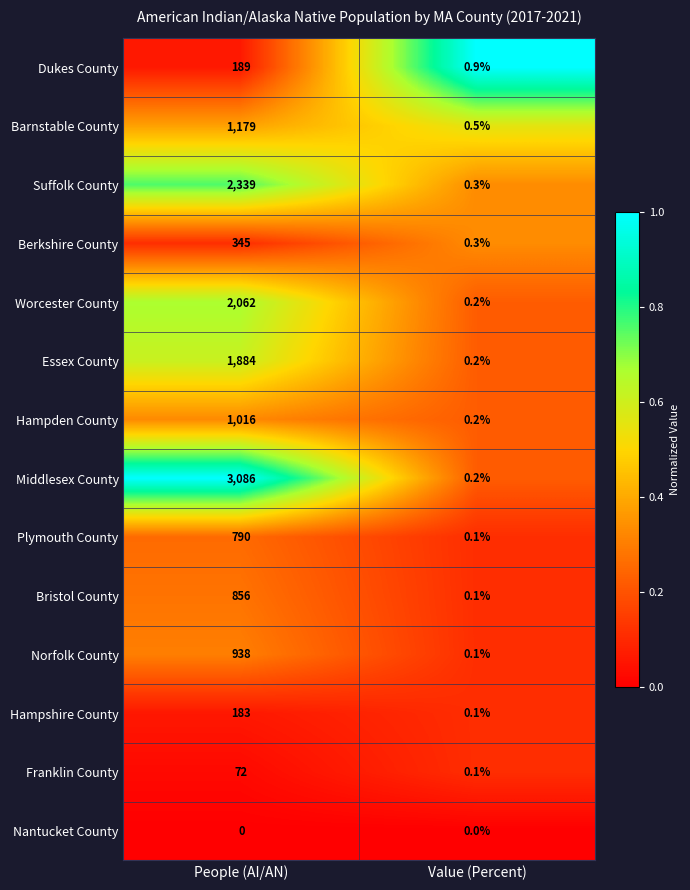

What is the difference between the Worcester County values at Value (Percent) and People (AI/AN)?

2061.8